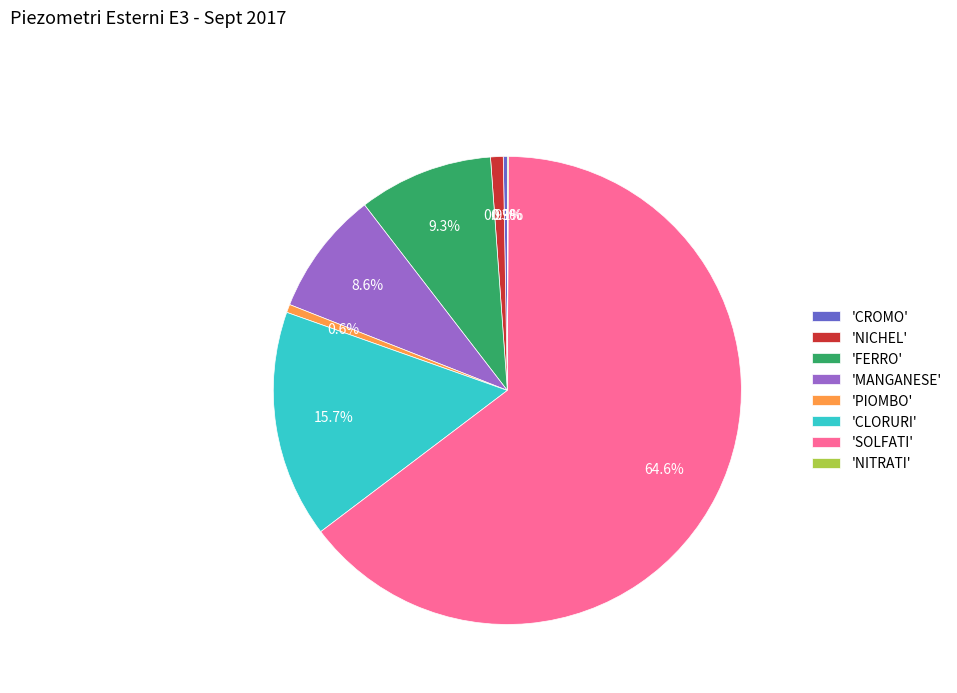

How much of the chart is everything except 'PIOMBO'?

99.4%